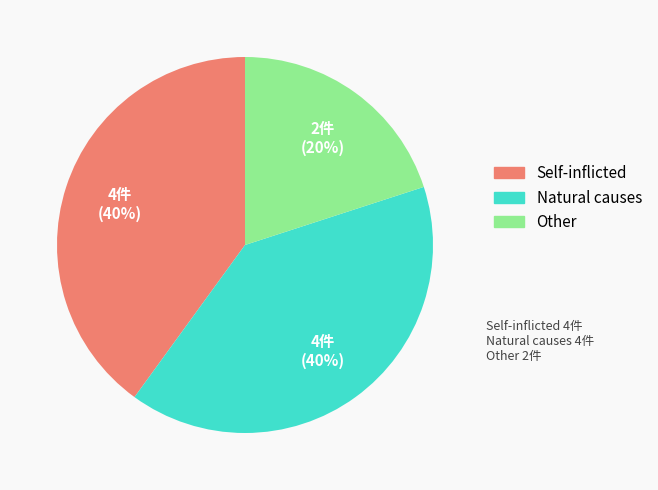

How many segments does this pie chart have?

3